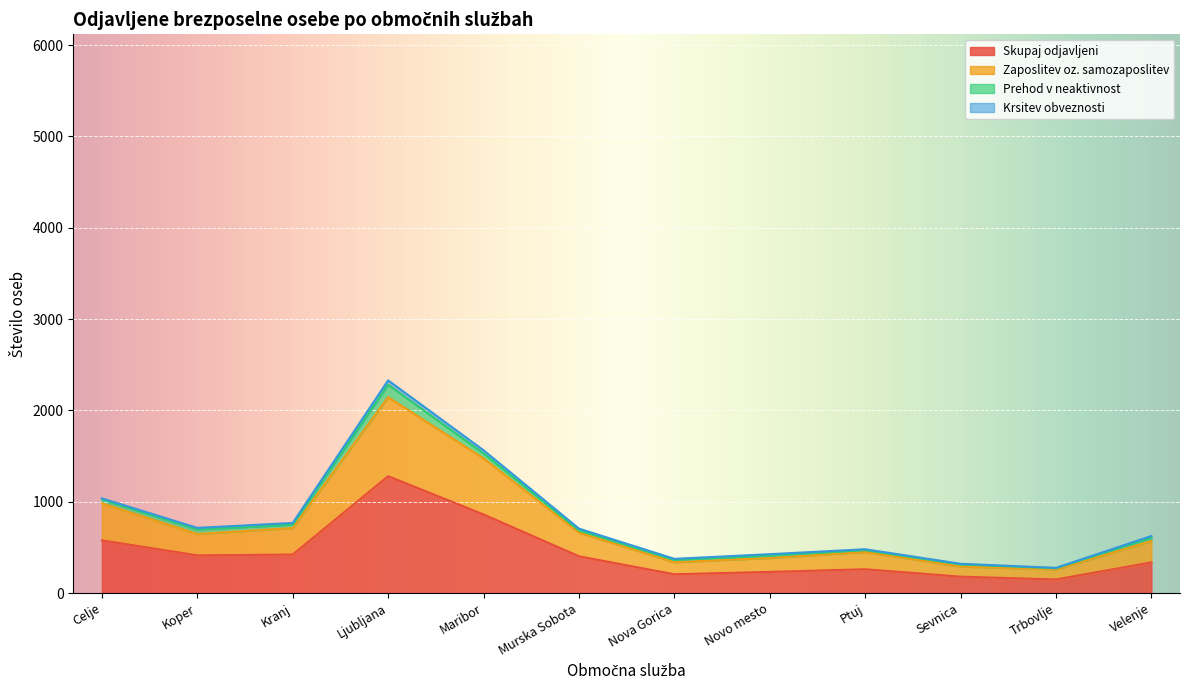

At which label does Skupaj odjavljeni reach its peak?

Ljubljana